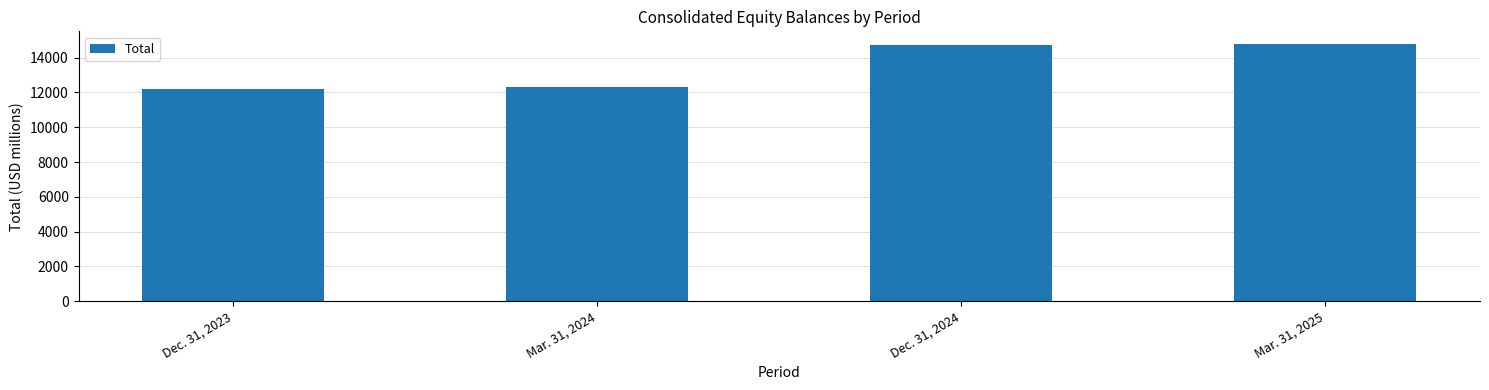

The value at Mar. 31, 2024 is 12341. True or false?

True